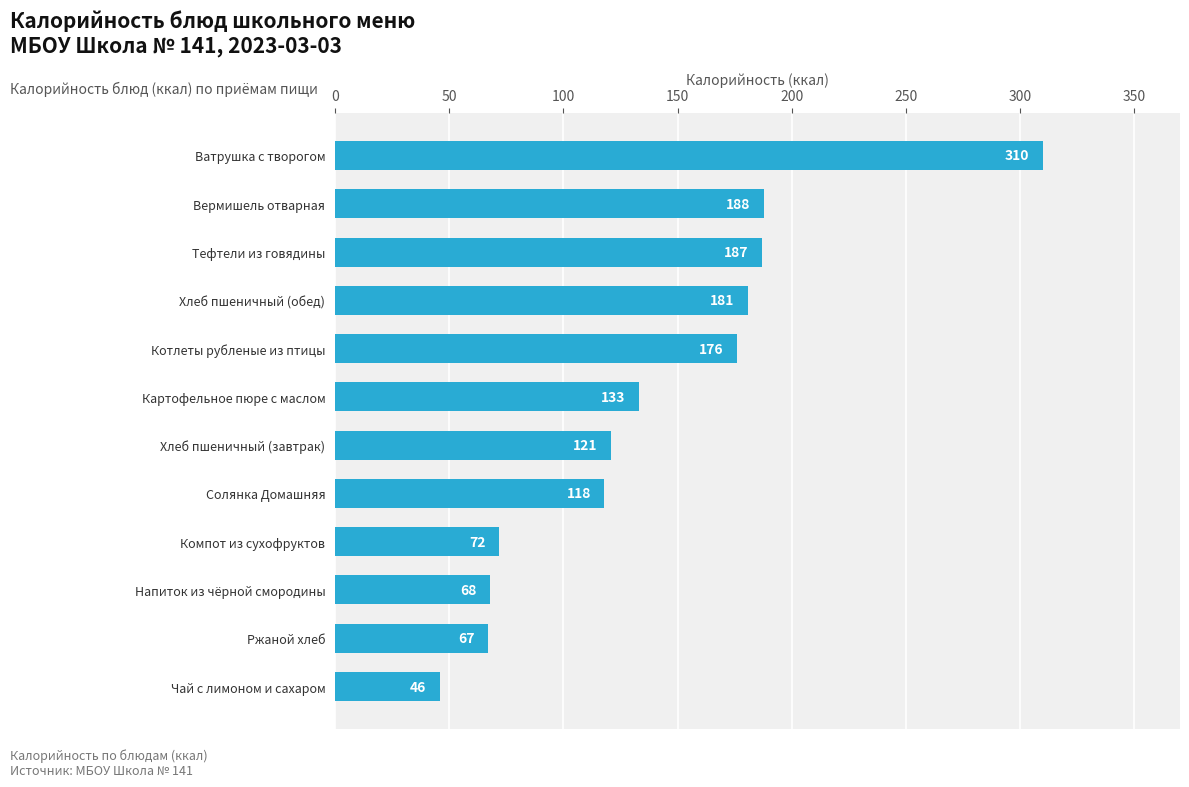

What is the change in value from Хлеб пшеничный (обед) to Ватрушка с творогом?

+129